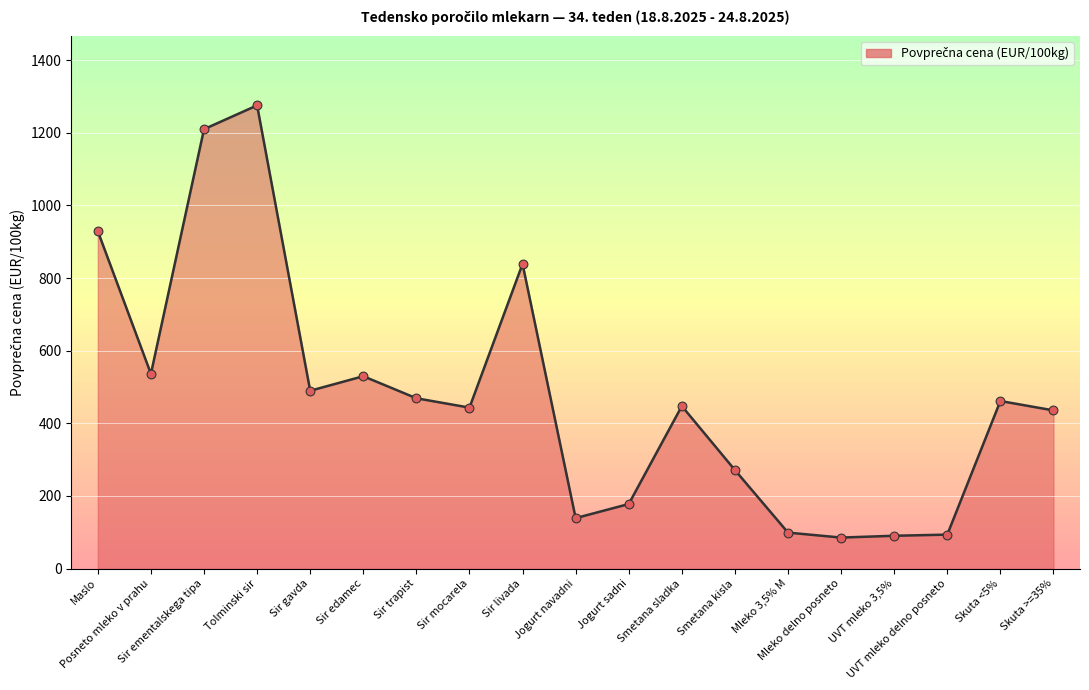

Approximately how many times larger is the value at UVT mleko delno posneto compared to Jogurt sadni?

0.5